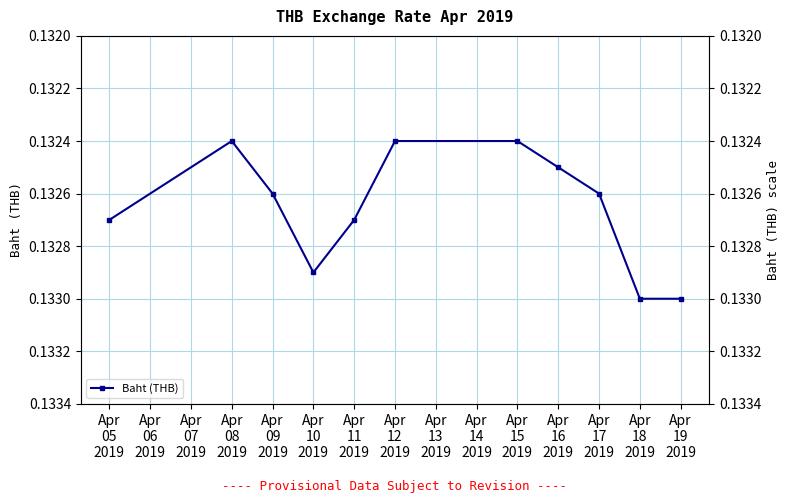

How many points are higher than both their immediate neighbors (excluding endpoints)?

1